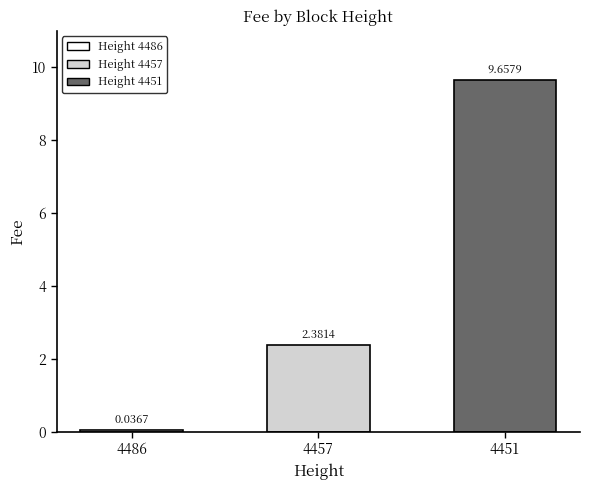

How many values are below 2?

1